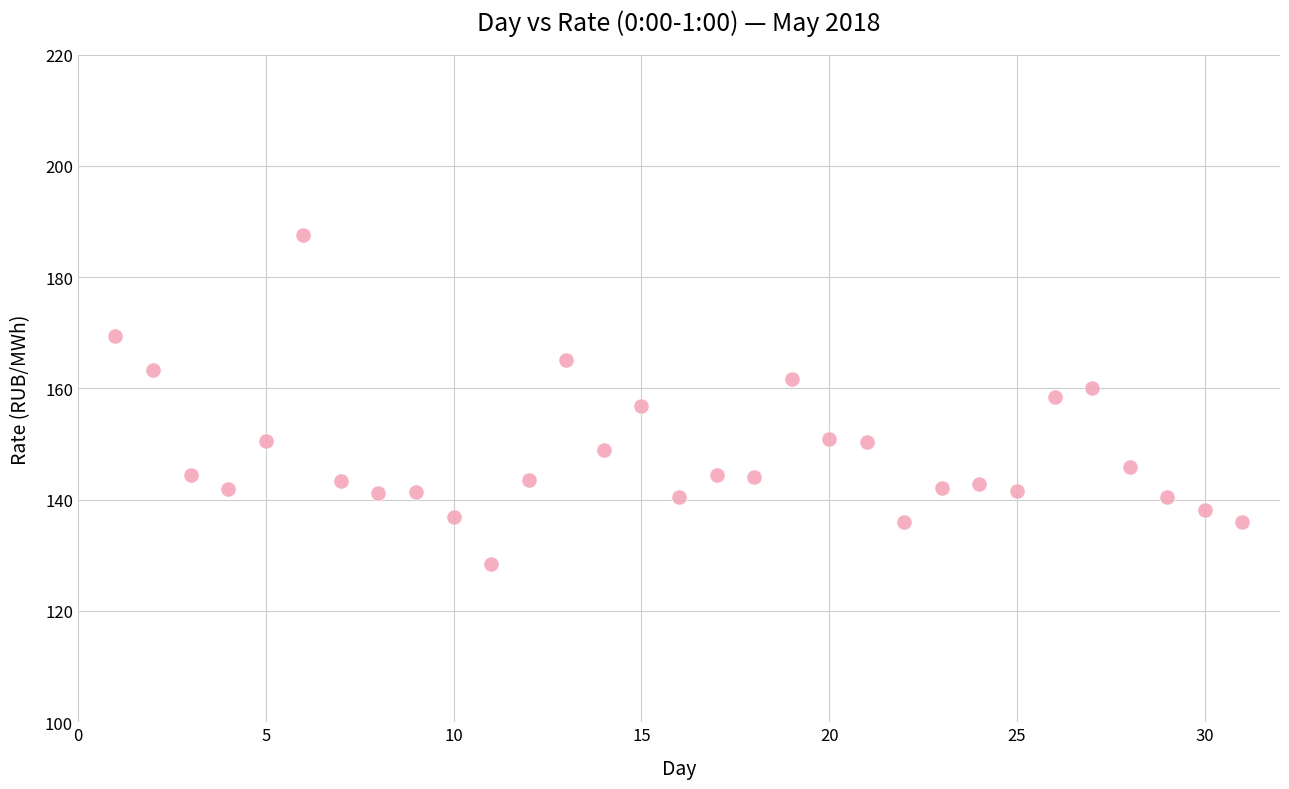

What is the range of Y values (max minus min)?

59.2